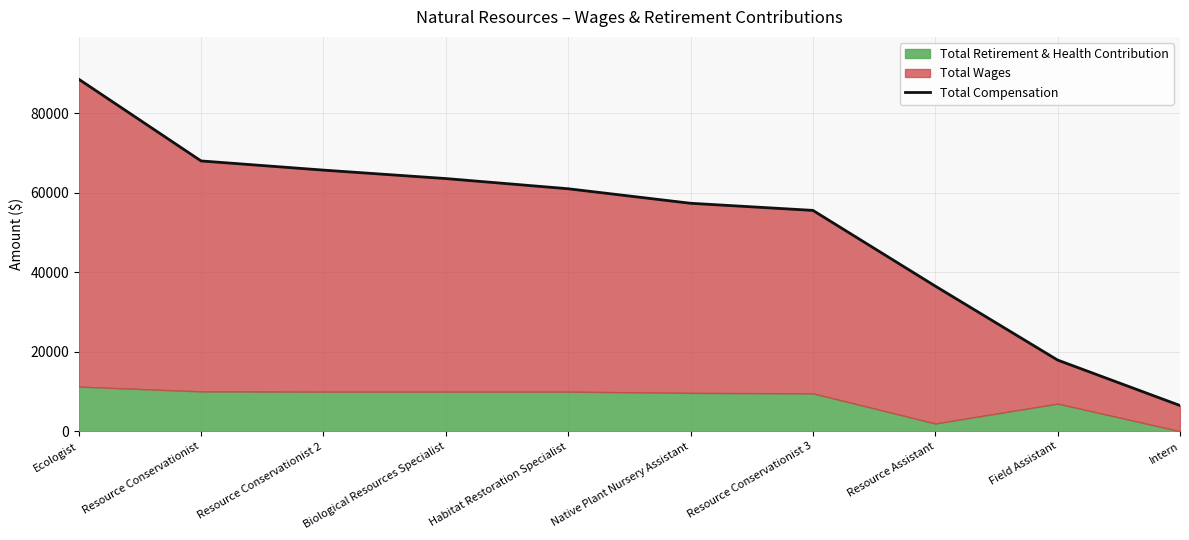

Between Resource Conservationist 2 and Resource Conservationist 3, which is larger?

Resource Conservationist 2